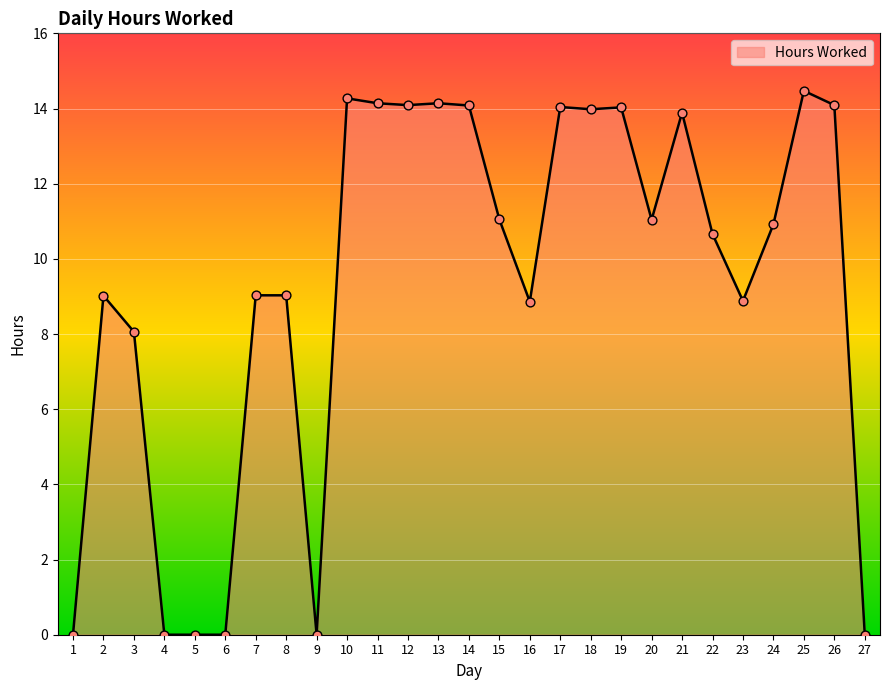

Which has a higher value, 14 or 5?

14